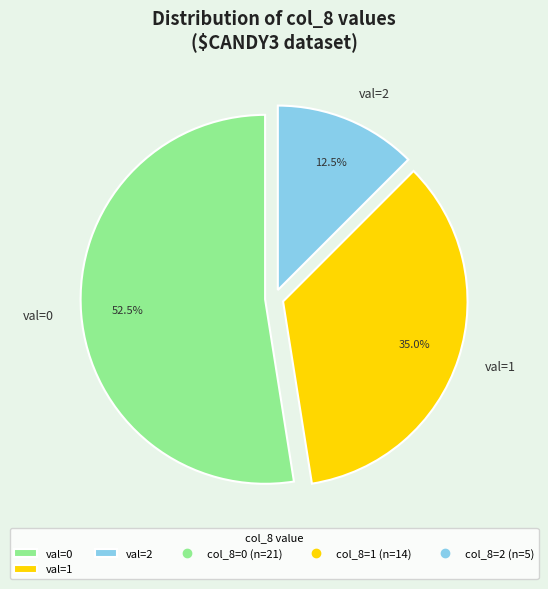

To the nearest percent, what is the average slice percentage?

33%